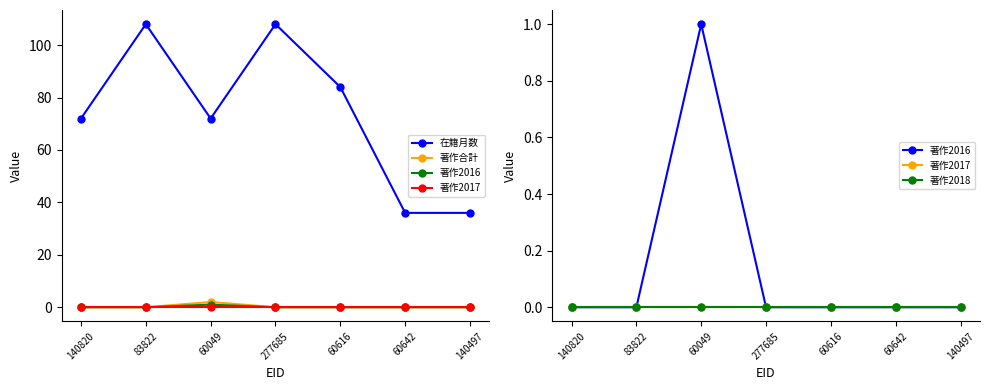

What is the label of the 4th point from the right?

277685